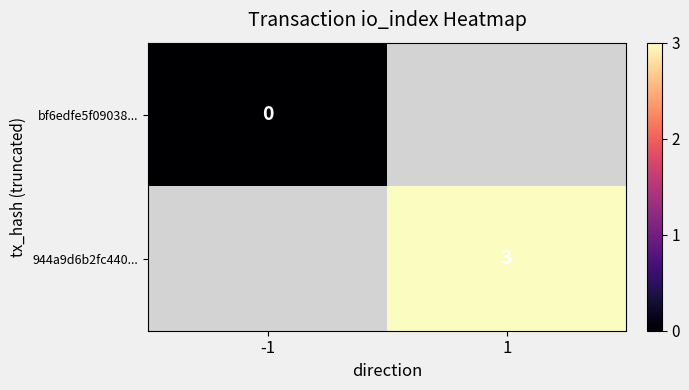

Is it true that 944a9d6b2fc440... equals 3 at 1?

True